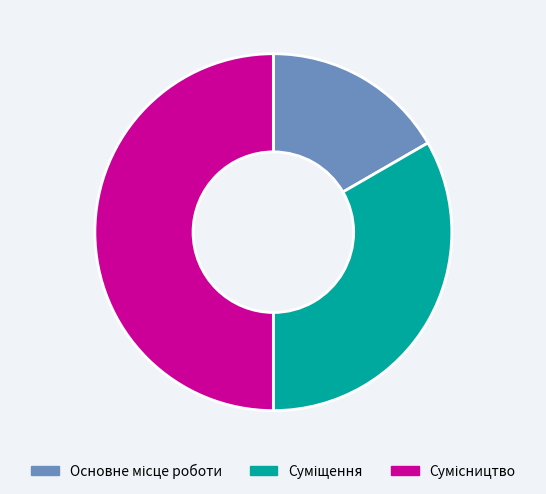

How many slices are in this pie chart?

3